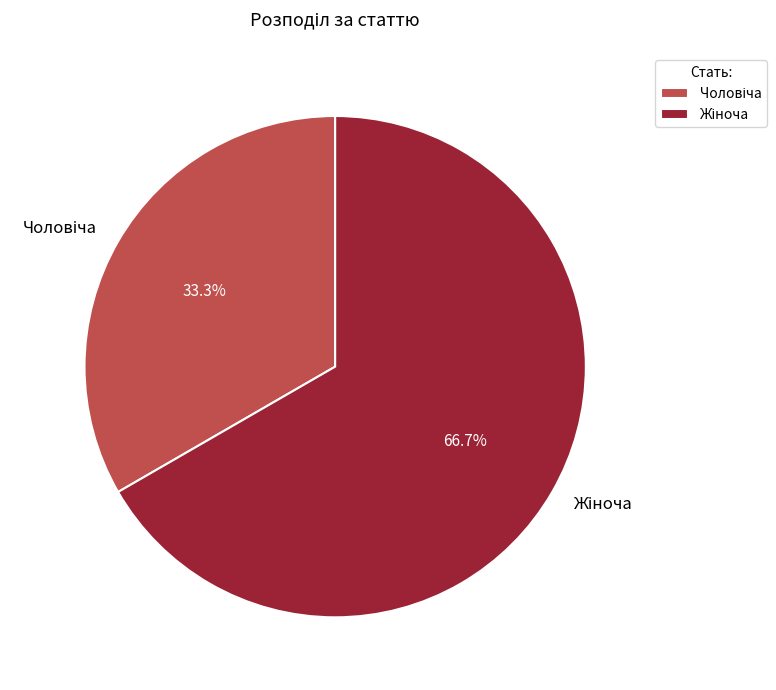

Does any single category account for the majority?

Yes